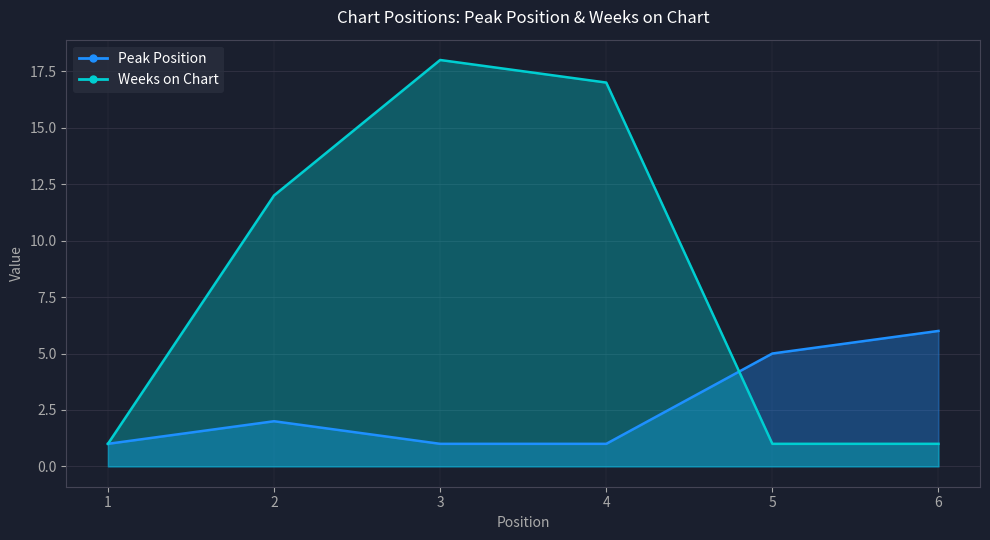

What is the value of the Peak Position point at the 3rd from the left?

1